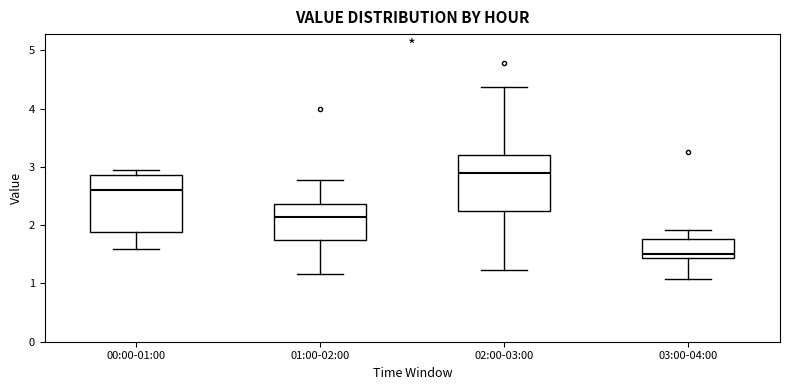

Where does the median line of the box for 00:00-01:00 sit on the y-axis? The values are not printed on the chart, so give them approximately, as read against the axis.

2.6